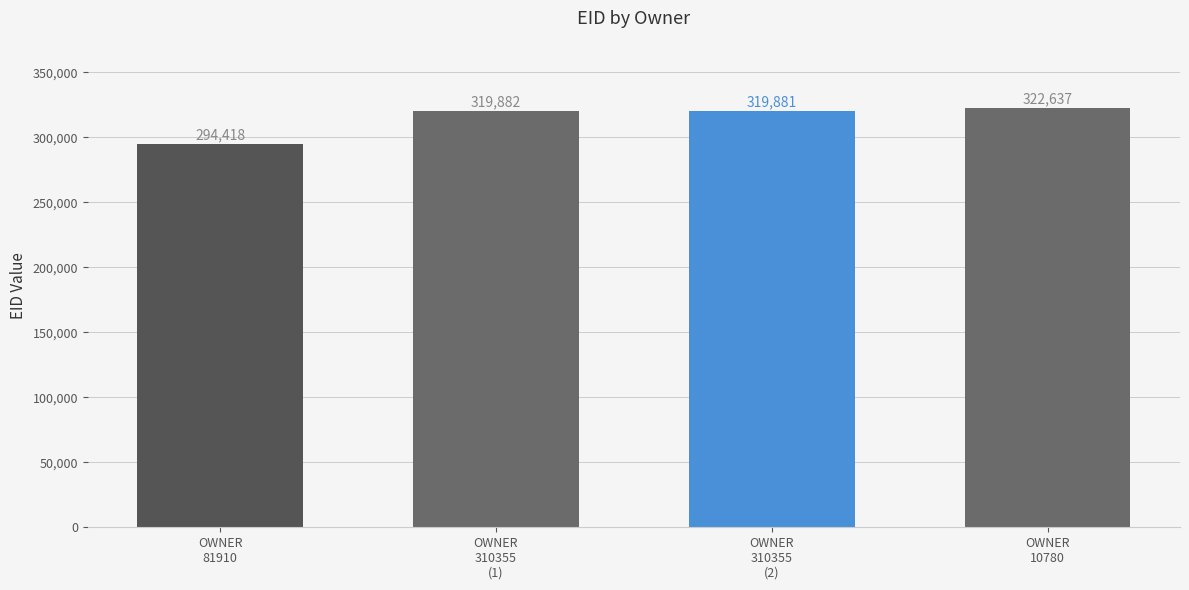

True or false: the data shows 294418 at OWNER
81910.

True